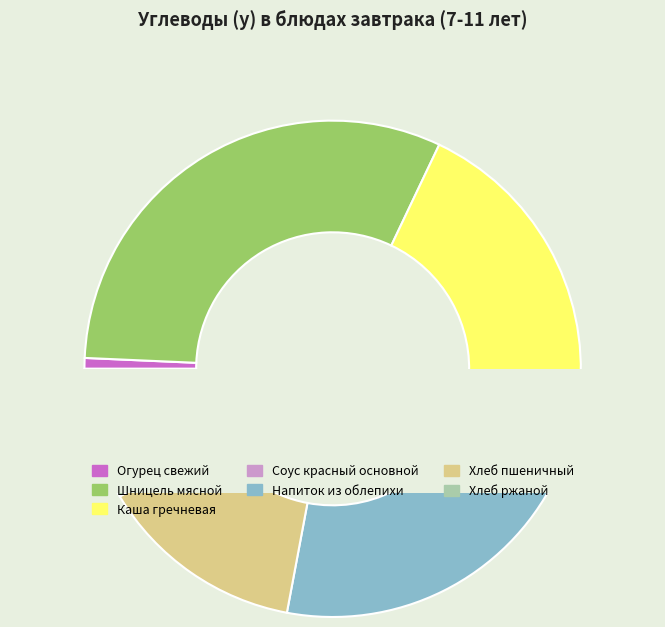

Is Соус красный основной the majority of the pie?

No